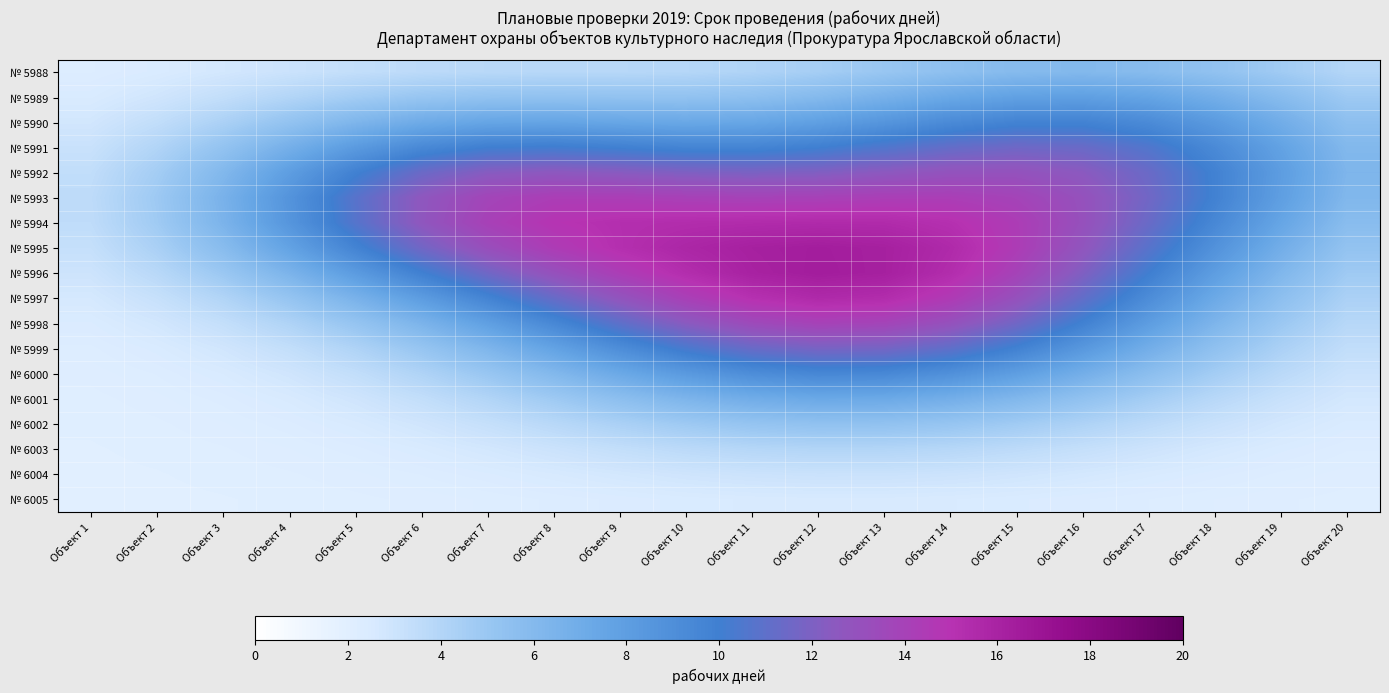

Reading left to right, extract all data points from this chart.

№ 5988: Объект 1=2.3	Объект 2=2.5	Объект 3=2.7	Объект 4=3.0	Объект 5=3.4	Объект 6=3.6	Объект 7=3.8	Объект 8=3.8	Объект 9=3.8	Объект 10=3.9	Объект 11=4.1	Объект 12=4.5	Объект 13=5.0	Объект 14=5.5	Объект 15=5.9	Объект 16=6.1	Объект 17=5.9	Объект 18=5.4	Объект 19=4.7	Объект 20=4.0
№ 5989: Объект 1=2.5	Объект 2=2.9	Объект 3=3.4	Объект 4=4.0	Объект 5=4.6	Объект 6=5.0	Объект 7=5.3	Объект 8=5.4	Объект 9=5.3	Объект 10=5.3	Объект 11=5.5	Объект 12=6.0	Объект 13=6.6	Объект 14=7.3	Объект 15=7.8	Объект 16=7.9	Объект 17=7.6	Объект 18=6.8	Объект 19=5.8	Объект 20=4.8
№ 5990: Объект 1=2.8	Объект 2=3.4	Объект 3=4.3	Объект 4=5.3	Объект 5=6.3	Объект 6=7.0	Объект 7=7.5	Объект 8=7.5	Объект 9=7.4	Объект 10=7.3	Объект 11=7.4	Объект 12=7.8	Объект 13=8.5	Объект 14=9.2	Объект 15=9.7	Объект 16=9.8	Объект 17=9.2	Объект 18=8.2	Объект 19=6.9	Объект 20=5.6
№ 5991: Объект 1=3.1	Объект 2=4.0	Объект 3=5.3	Объект 4=6.7	Объект 5=8.2	Объект 6=9.3	Объект 7=10.0	Объект 8=10.1	Объект 9=9.9	Объект 10=9.6	Объект 11=9.6	Объект 12=9.9	Объект 13=10.5	Объект 14=11.2	Объект 15=11.5	Объект 16=11.3	Объект 17=10.6	Объект 18=9.3	Объект 19=7.7	Объект 20=6.1
№ 5992: Объект 1=3.4	Объект 2=4.6	Объект 3=6.1	Объект 4=8.0	Объект 5=9.9	Объект 6=11.4	Объект 7=12.3	Объект 8=12.5	Объект 9=12.3	Объект 10=12.0	Объект 11=11.9	Объект 12=12.1	Объект 13=12.5	Объект 14=12.9	Объект 15=12.9	Объект 16=12.5	Объект 17=11.4	Объект 18=9.9	Объект 19=8.1	Объект 20=6.3
№ 5993: Объект 1=3.6	Объект 2=4.8	Объект 3=6.6	Объект 4=8.7	Объект 5=10.8	Объект 6=12.6	Объект 7=13.8	Объект 8=14.3	Объект 9=14.2	Объект 10=14.0	Объект 11=13.9	Объект 12=14.0	Объект 13=14.2	Объект 14=14.2	Объект 15=13.9	Объект 16=13.0	Объект 17=11.6	Объект 18=9.9	Объект 19=8.0	Объект 20=6.2
№ 5994: Объект 1=3.5	Объект 2=4.7	Объект 3=6.4	Объект 4=8.5	Объект 5=10.7	Объект 6=12.6	Объект 7=14.1	Объект 8=14.9	Объект 9=15.2	Объект 10=15.4	Объект 11=15.4	Объект 12=15.5	Объект 13=15.5	Объект 14=15.1	Объект 15=14.4	Объект 16=13.1	Объект 17=11.4	Объект 18=9.5	Объект 19=7.5	Объект 20=5.8
№ 5995: Объект 1=3.3	Объект 2=4.3	Объект 3=5.8	Объект 4=7.7	Объект 5=9.7	Объект 6=11.6	Объект 7=13.2	Объект 8=14.4	Объект 9=15.2	Объект 10=15.8	Объект 11=16.2	Объект 12=16.4	Объект 13=16.2	Объект 14=15.6	Объект 15=14.4	Объект 16=12.8	Объект 17=10.8	Объект 18=8.8	Объект 19=6.9	Объект 20=5.3
№ 5996: Объект 1=3.0	Объект 2=3.8	Объект 3=4.9	Объект 4=6.4	Объект 5=8.2	Объект 6=9.9	Объект 7=11.6	Объект 8=13.1	Объект 9=14.3	Объект 10=15.3	Объект 11=16.1	Объект 12=16.4	Объект 13=16.2	Объект 14=15.4	Объект 15=14.0	Объект 16=12.1	Объект 17=10.1	Объект 18=8.0	Объект 19=6.2	Объект 20=4.8
№ 5997: Объект 1=2.7	Объект 2=3.2	Объект 3=4.1	Объект 4=5.2	Объект 5=6.6	Объект 6=8.1	Объект 7=9.7	Объект 8=11.3	Объект 9=12.8	Объект 10=14.1	Объект 11=15.1	Объект 12=15.6	Объект 13=15.4	Объект 14=14.5	Объект 15=13.0	Объект 16=11.2	Объект 17=9.1	Объект 18=7.2	Объект 19=5.6	Объект 20=4.3
№ 5998: Объект 1=2.4	Объект 2=2.8	Объект 3=3.3	Объект 4=4.1	Объект 5=5.2	Объект 6=6.4	Объект 7=7.9	Объект 8=9.4	Объект 9=11.0	Объект 10=12.4	Объект 11=13.5	Объект 12=14.0	Объект 13=13.8	Объект 14=13.0	Объект 15=11.6	Объект 16=9.9	Объект 17=8.1	Объект 18=6.4	Объект 19=4.9	Объект 20=3.8
№ 5999: Объект 1=2.2	Объект 2=2.5	Объект 3=2.8	Объект 4=3.4	Объект 5=4.1	Объект 6=5.1	Объект 7=6.3	Объект 8=7.7	Объект 9=9.1	Объект 10=10.4	Объект 11=11.3	Объект 12=11.8	Объект 13=11.7	Объект 14=11.0	Объект 15=9.9	Объект 16=8.4	Объект 17=6.9	Объект 18=5.5	Объект 19=4.3	Объект 20=3.4
№ 6000: Объект 1=2.1	Объект 2=2.3	Объект 3=2.5	Объект 4=2.9	Объект 5=3.4	Объект 6=4.1	Объект 7=5.0	Объект 8=6.1	Объект 9=7.2	Объект 10=8.3	Объект 11=9.1	Объект 12=9.5	Объект 13=9.4	Объект 14=8.9	Объект 15=8.0	Объект 16=6.8	Объект 17=5.7	Объект 18=4.6	Объект 19=3.7	Объект 20=3.1
№ 6001: Объект 1=2.1	Объект 2=2.2	Объект 3=2.3	Объект 4=2.5	Объект 5=2.9	Объект 6=3.4	Объект 7=4.0	Объект 8=4.8	Объект 9=5.6	Объект 10=6.4	Объект 11=7.0	Объект 12=7.3	Объект 13=7.2	Объект 14=6.8	Объект 15=6.2	Объект 16=5.4	Объект 17=4.6	Объект 18=3.8	Объект 19=3.2	Объект 20=2.7
№ 6002: Объект 1=2.0	Объект 2=2.1	Объект 3=2.2	Объект 4=2.3	Объект 5=2.5	Объект 6=2.9	Объект 7=3.3	Объект 8=3.8	Объект 9=4.3	Объект 10=4.8	Объект 11=5.2	Объект 12=5.4	Объект 13=5.4	Объект 14=5.1	Объект 15=4.7	Объект 16=4.2	Объект 17=3.6	Объект 18=3.2	Объект 19=2.8	Объект 20=2.5
№ 6003: Объект 1=2.0	Объект 2=2.1	Объект 3=2.1	Объект 4=2.2	Объект 5=2.3	Объект 6=2.5	Объект 7=2.7	Объект 8=3.0	Объект 9=3.4	Объект 10=3.7	Объект 11=3.9	Объект 12=4.0	Объект 13=4.0	Объект 14=3.9	Объект 15=3.6	Объект 16=3.3	Объект 17=3.0	Объект 18=2.7	Объект 19=2.5	Объект 20=2.3
№ 6004: Объект 1=2.0	Объект 2=2.0	Объект 3=2.1	Объект 4=2.1	Объект 5=2.2	Объект 6=2.3	Объект 7=2.4	Объект 8=2.6	Объект 9=2.7	Объект 10=2.9	Объект 11=3.0	Объект 12=3.1	Объект 13=3.1	Объект 14=3.0	Объект 15=2.9	Объект 16=2.7	Объект 17=2.5	Объект 18=2.4	Объект 19=2.2	Объект 20=2.2
№ 6005: Объект 1=2.0	Объект 2=2.0	Объект 3=2.0	Объект 4=2.0	Объект 5=2.1	Объект 6=2.1	Объект 7=2.2	Объект 8=2.3	Объект 9=2.4	Объект 10=2.5	Объект 11=2.5	Объект 12=2.6	Объект 13=2.5	Объект 14=2.5	Объект 15=2.4	Объект 16=2.4	Объект 17=2.3	Объект 18=2.2	Объект 19=2.1	Объект 20=2.1